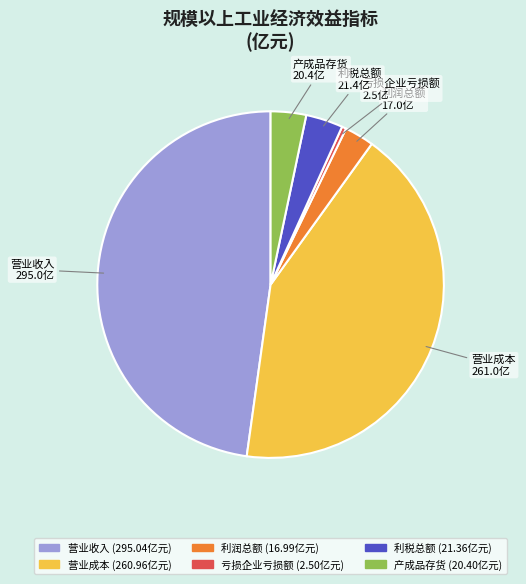

True or false: 产成品存货 accounts for 3% of the total.

True